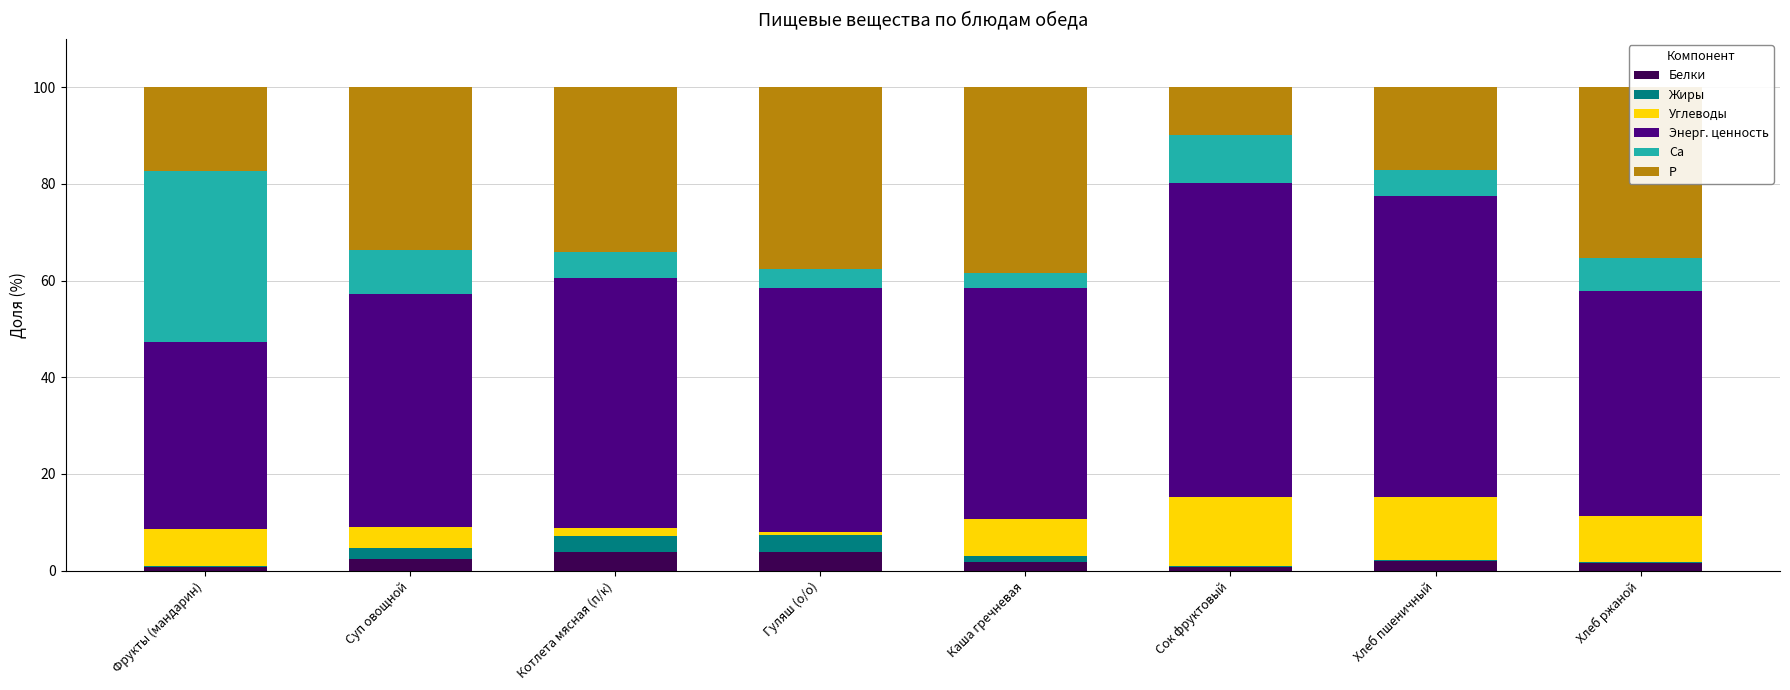

What is the total value across all series at Суп овощной?

100.0